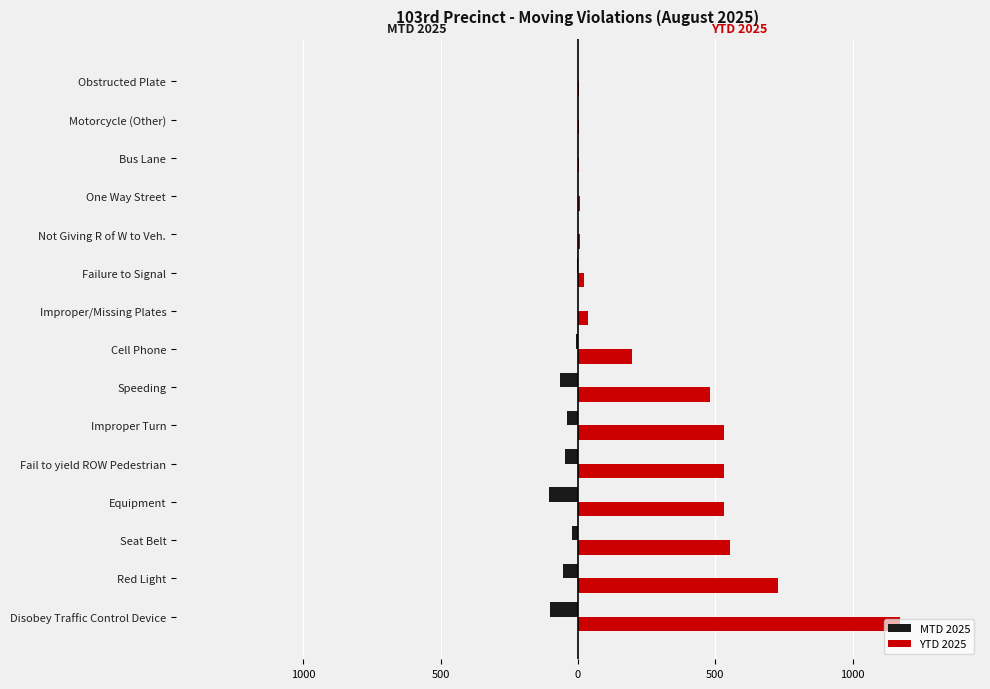

Reading left to right, list all the values displayed in this chart.

MTD 2025: -102	-53	-23	-105	-46	-41	-66	-9	0	-3	0	-1	0	0	-1
YTD 2025: 1171	730	555	532	532	531	482	196	38	21	8	7	3	3	3